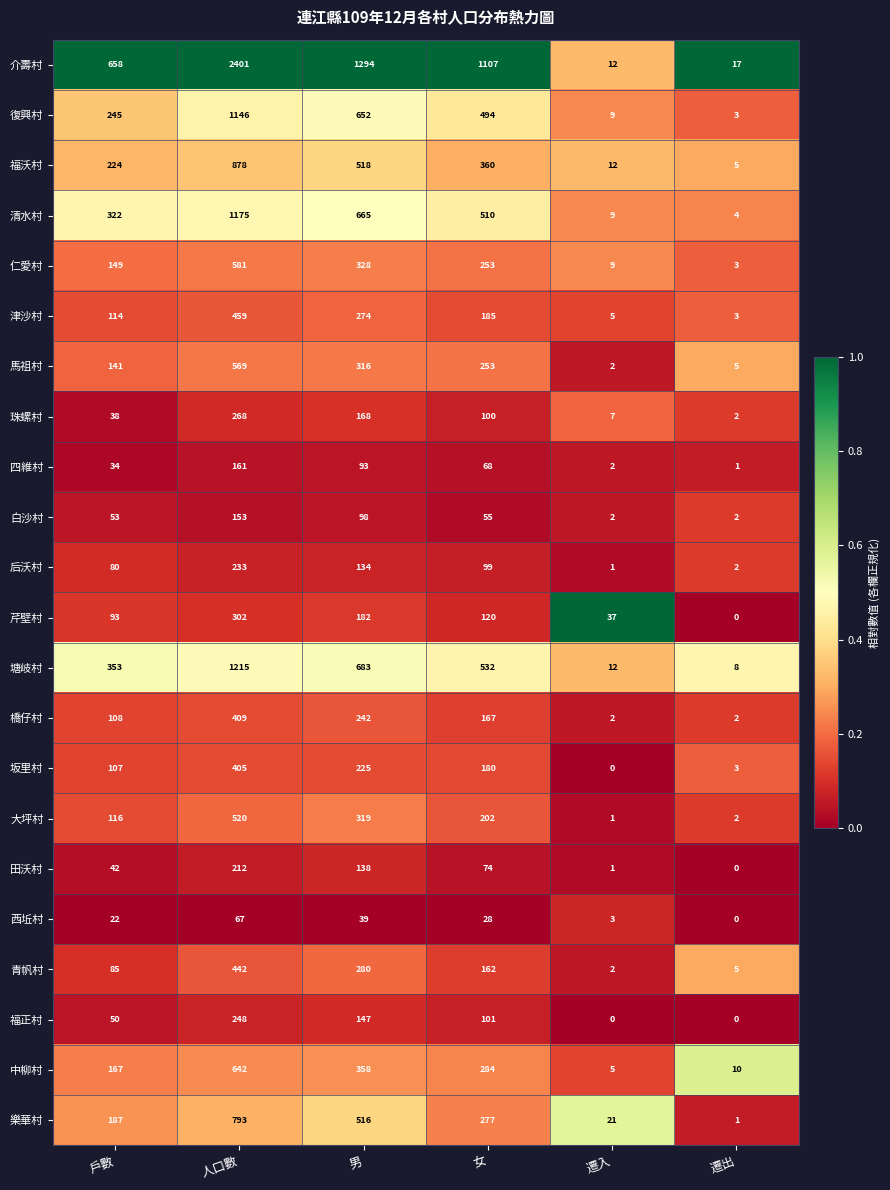

Which series changed the most between 女 and 遷出?

介壽村